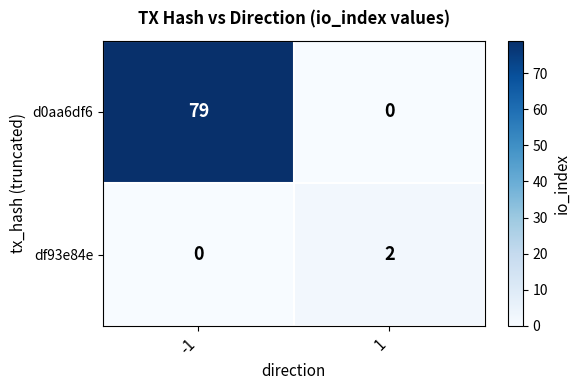

True or false: d0aa6df6 has a value of 79 at -1.

True